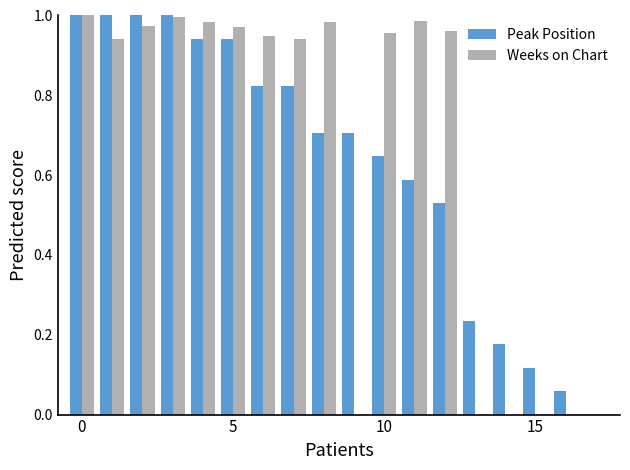

What is the sum of all Weeks on Chart values?

11.6